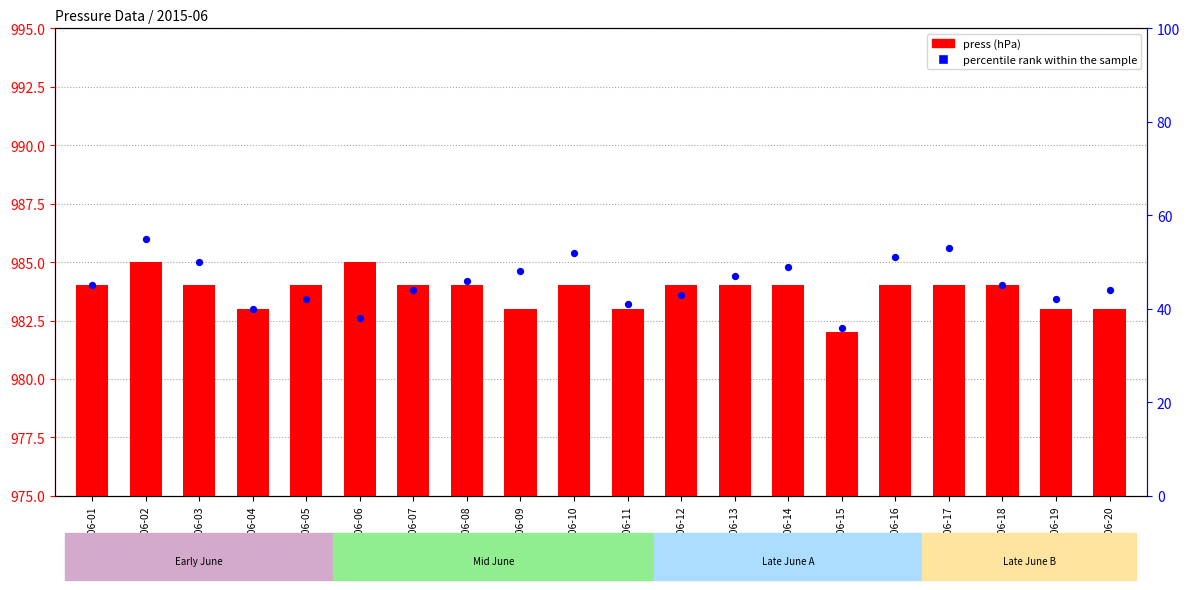

Which series has the largest total across all categories?

press (hPa)